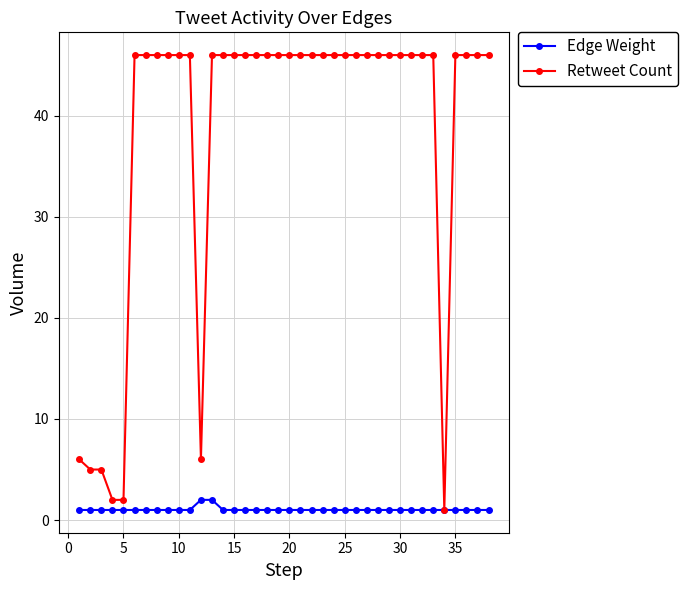

What is the value of the Retweet Count point at the 11th from the left?

46